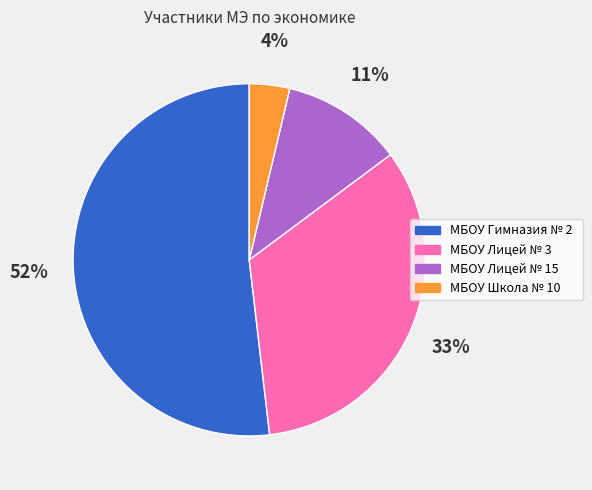

How many slices are in this pie chart?

4